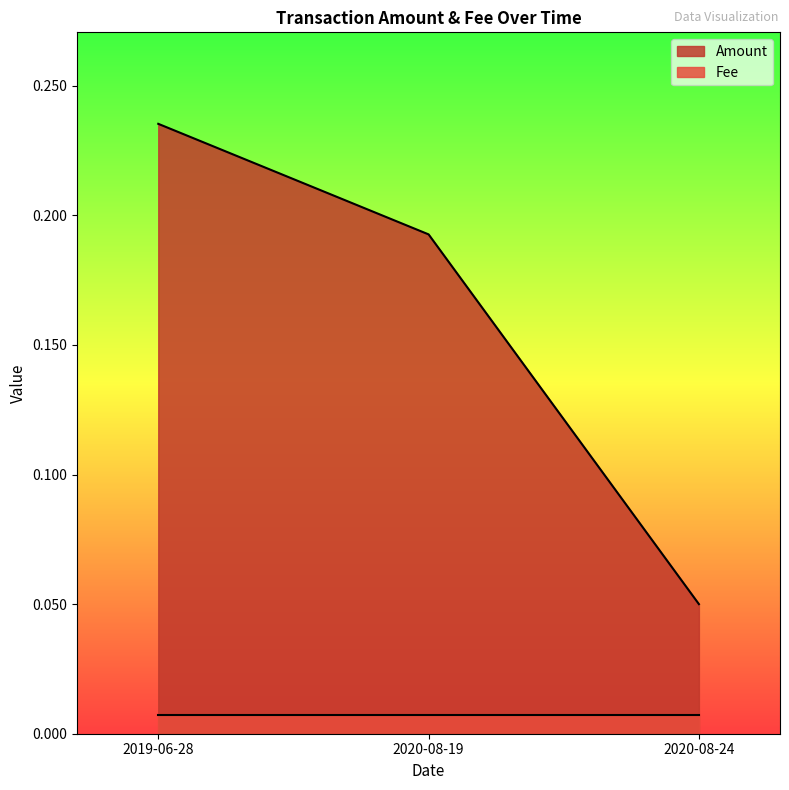

At which category is the sum across all series the highest?

2019-06-28